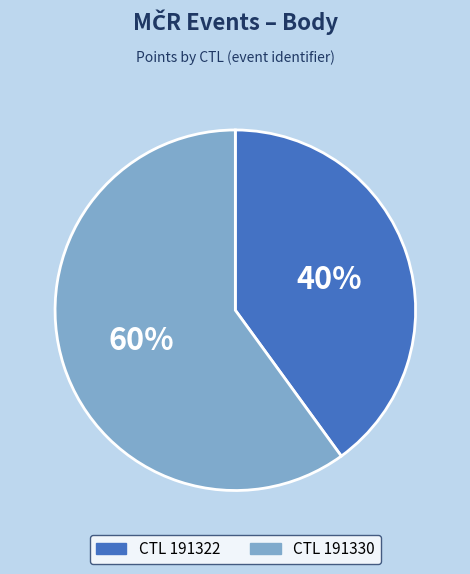

How many slices are in this pie chart?

2